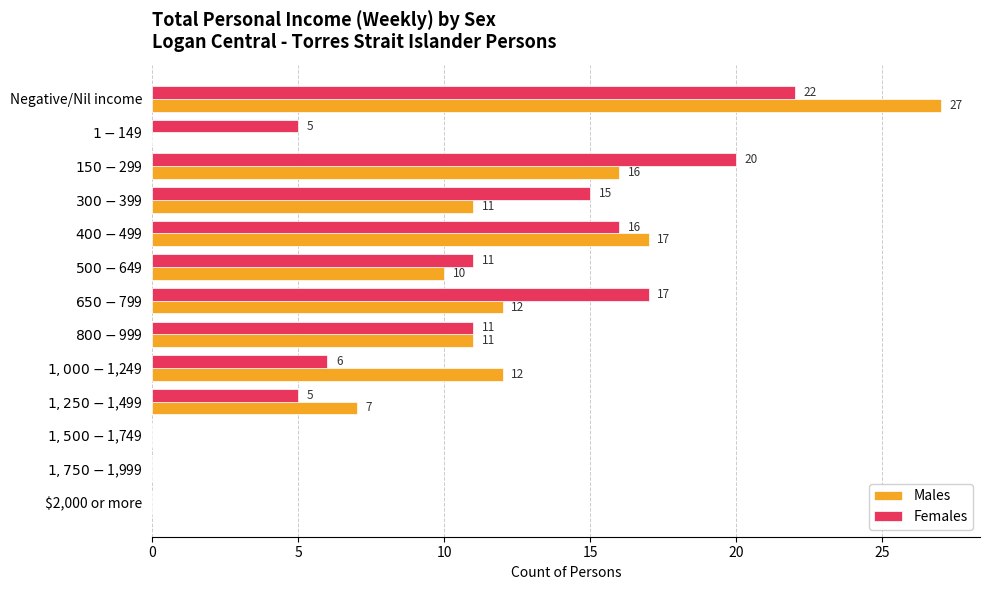

True or false: Males has a value of -9 at $2,000 or more.

False